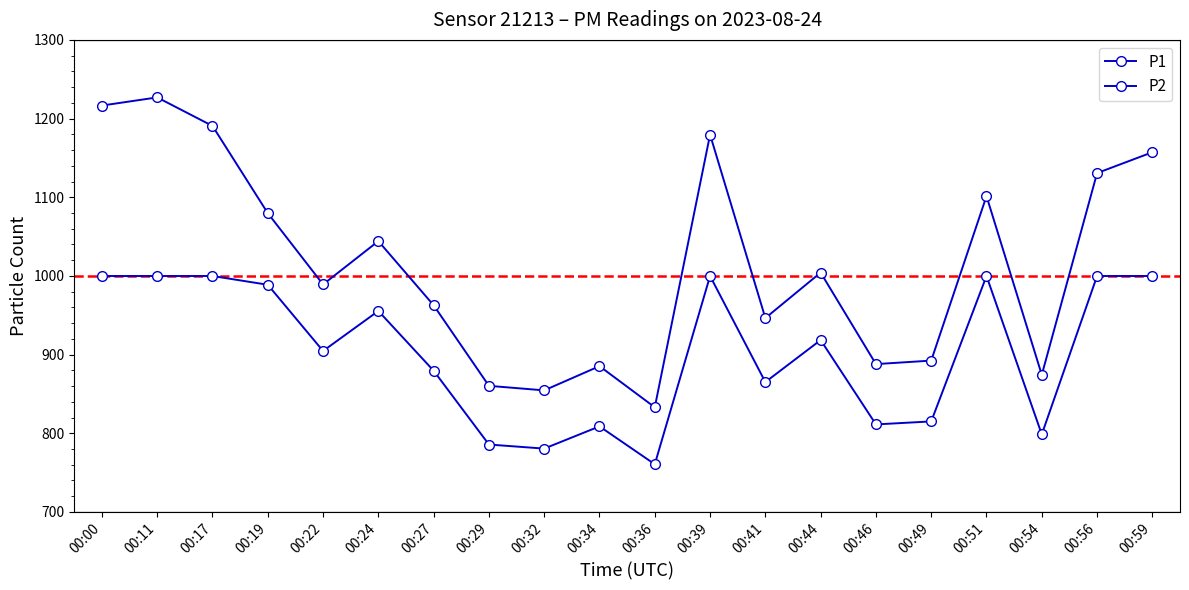

How many distinct data groups are displayed?

2